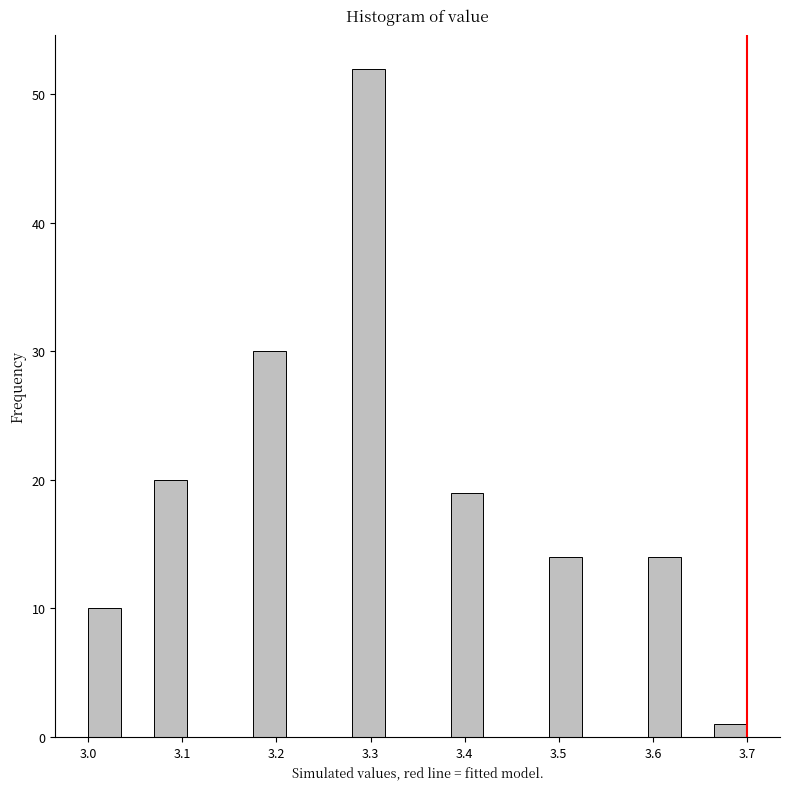

Read against the x-axis, roughly where is the centre of the tallest bar?

3.30